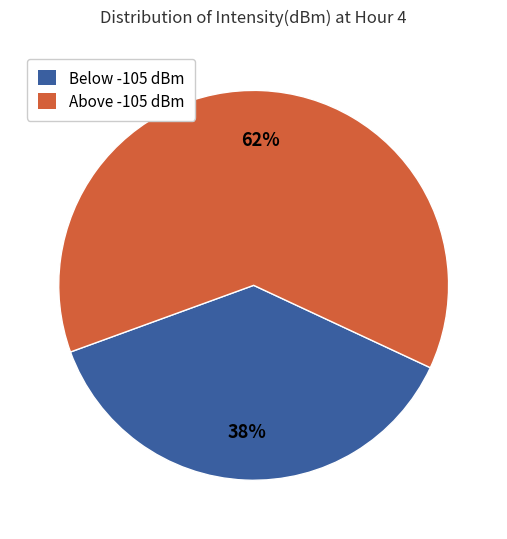

Rank the categories by value from highest to lowest.

Above -105 dBm, Below -105 dBm